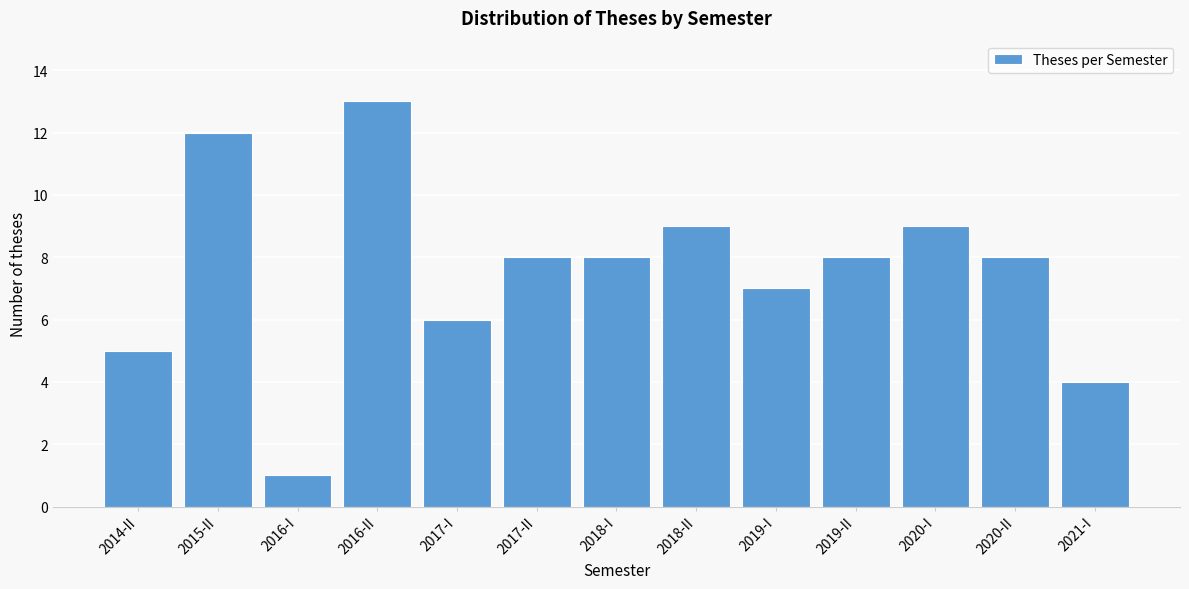

Reading left to right, transcribe all the data shown in this chart.

5	12	1	13	6	8	8	9	7	8	9	8	4